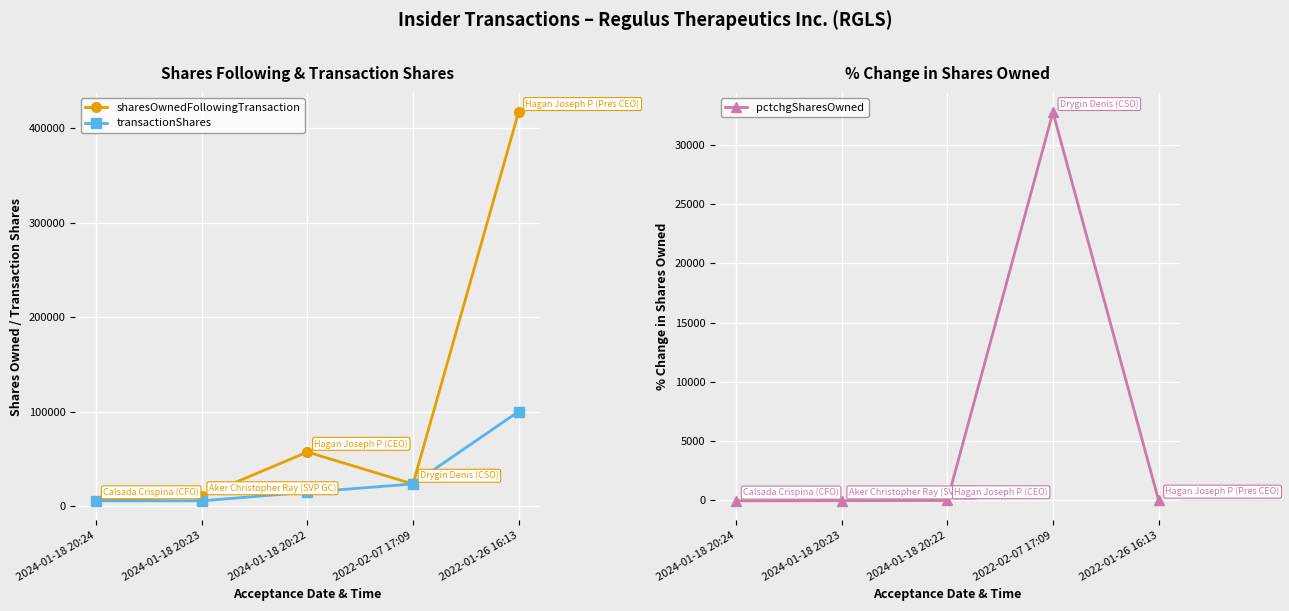

What is the label of the 1st point from the right?

2022-01-26 16:13